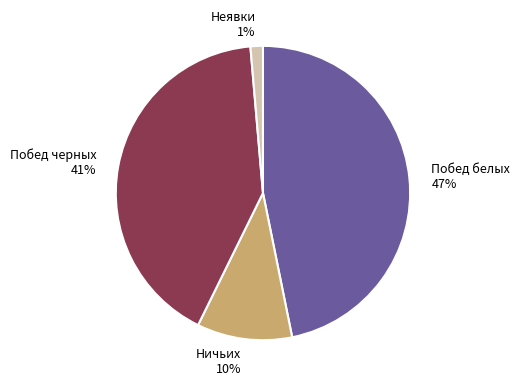

The Ничьих slice represents 21% of the pie. True or false?

False